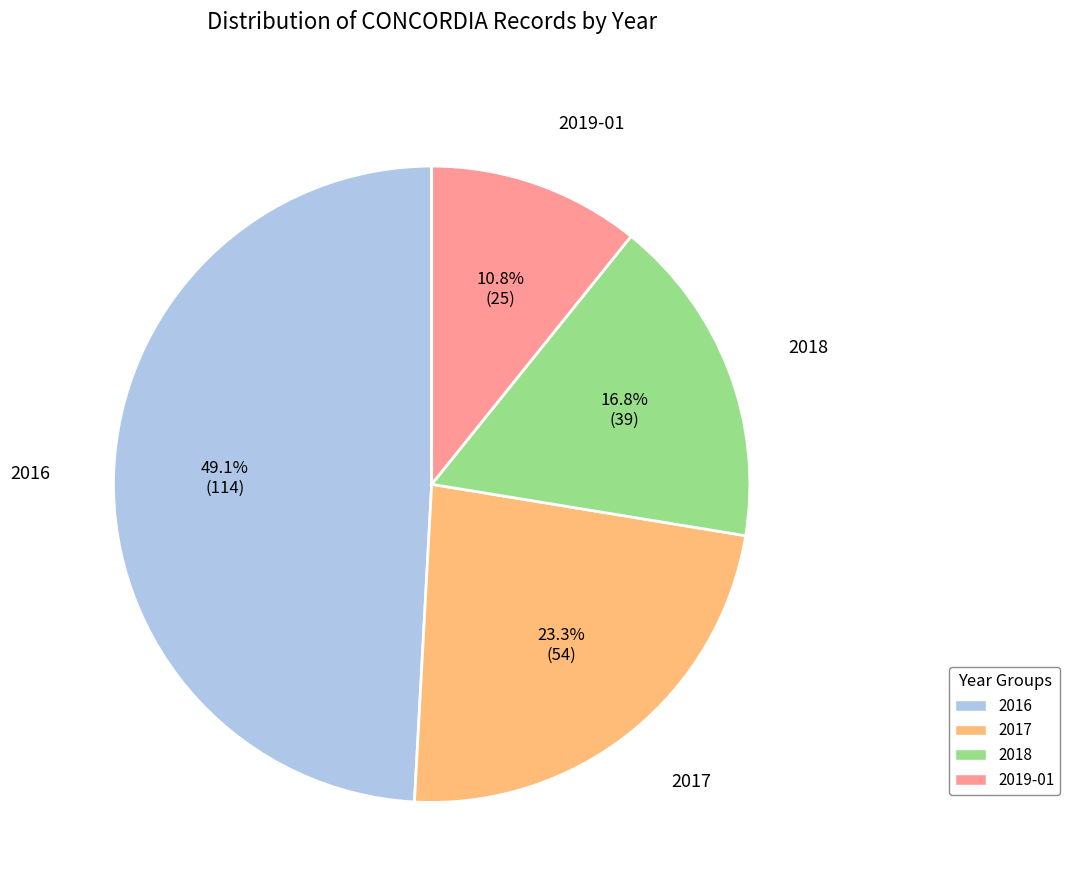

Is there a majority slice in this chart?

No